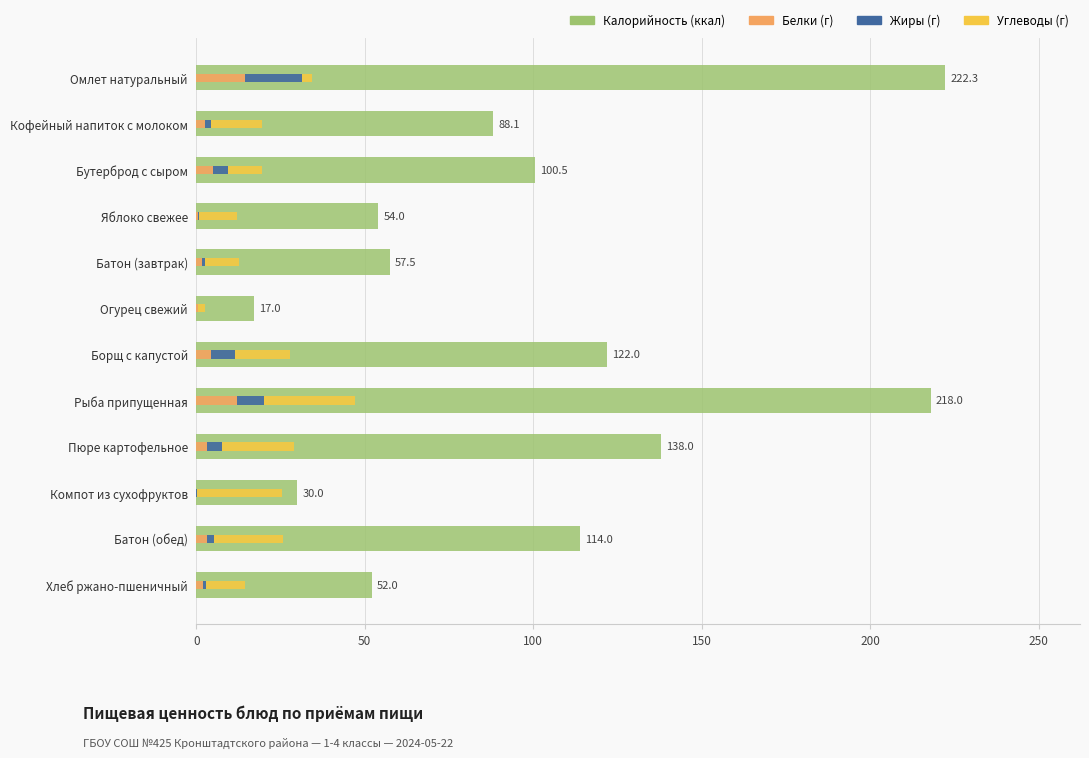

Is the value of Калорийность at Компот из сухофруктов greater than the value of Углеводы at Омлет натуральный?

Yes